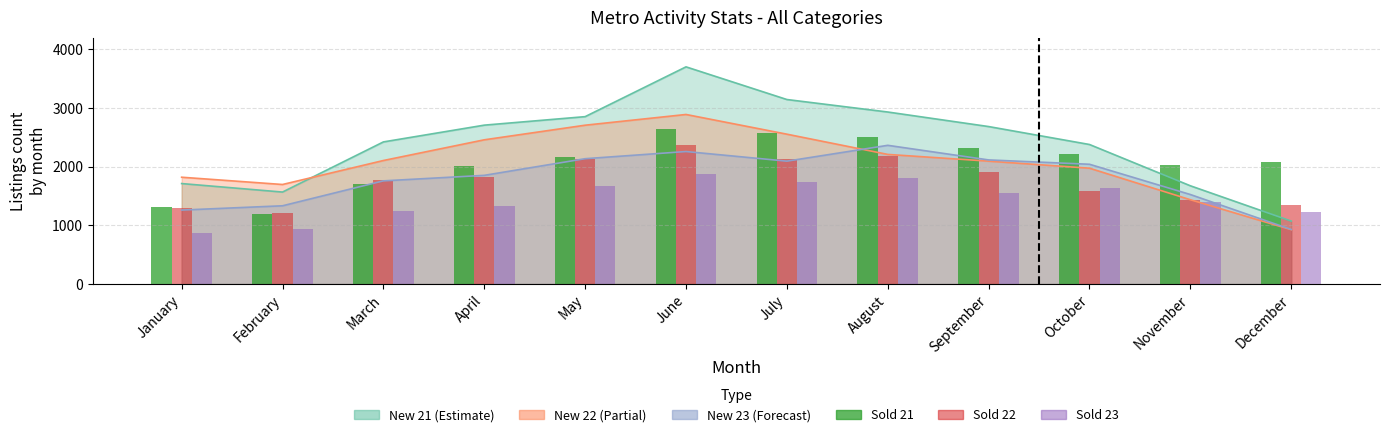

Where does the Sold 22 series first go above 1817?

May